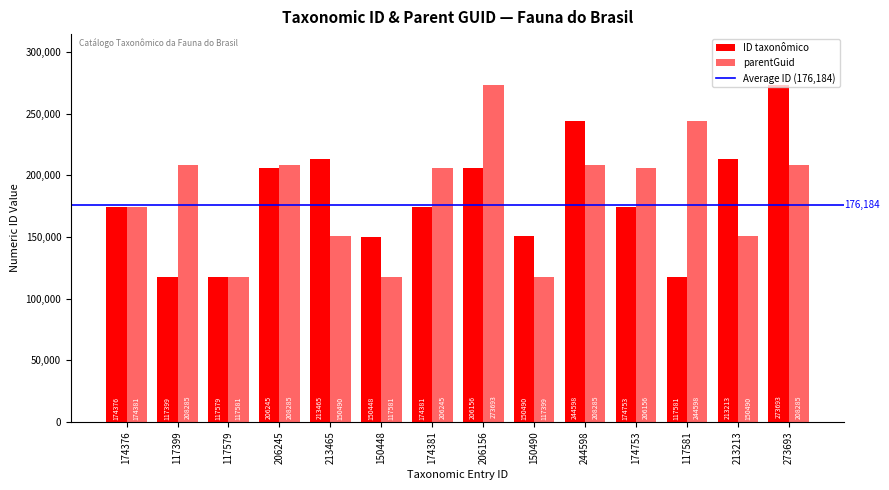

How many groups of bars are there?

14